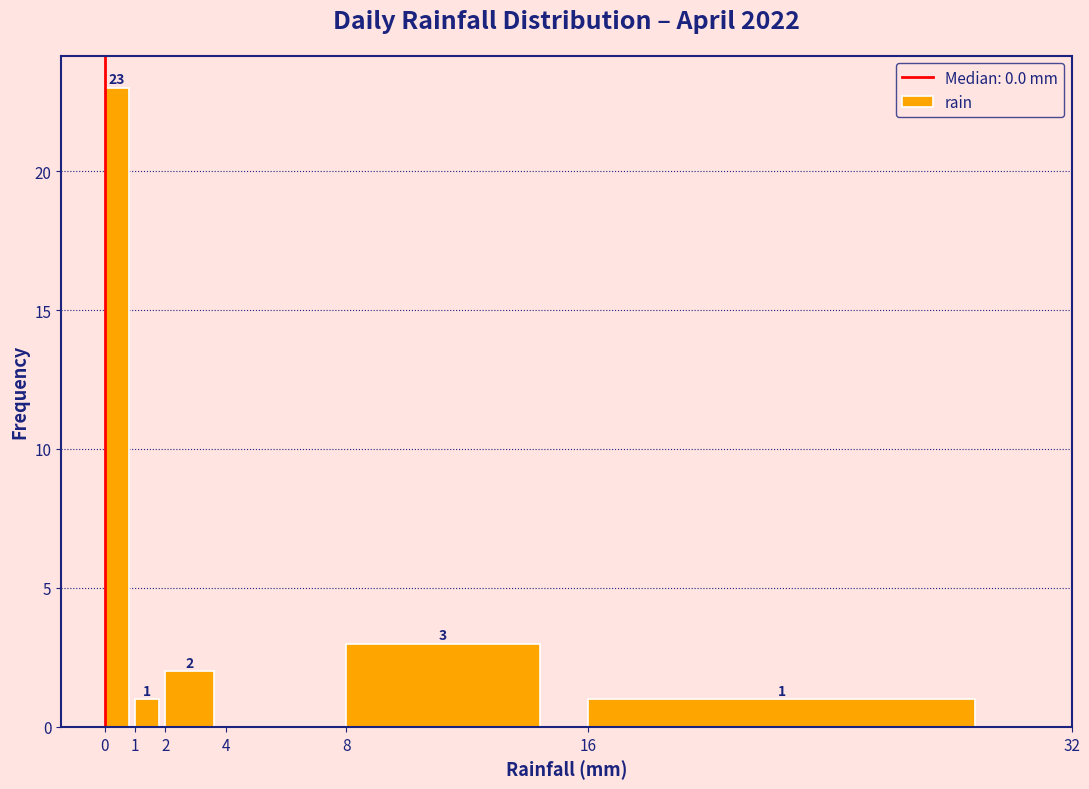

Which range on the x-axis has the tallest bar?

0 to 1